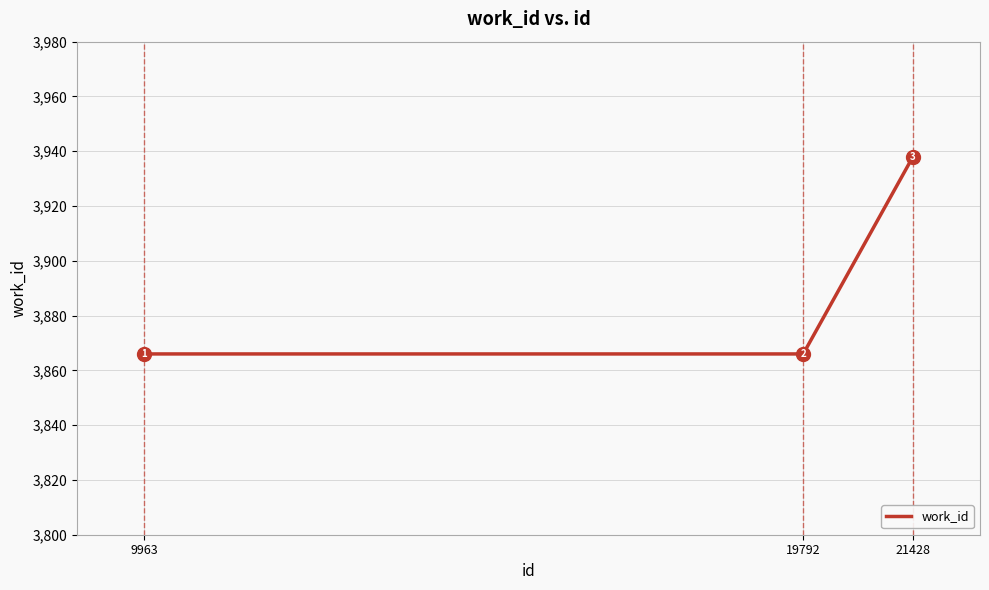

True or false: the data shows 3866 at 9963.

True